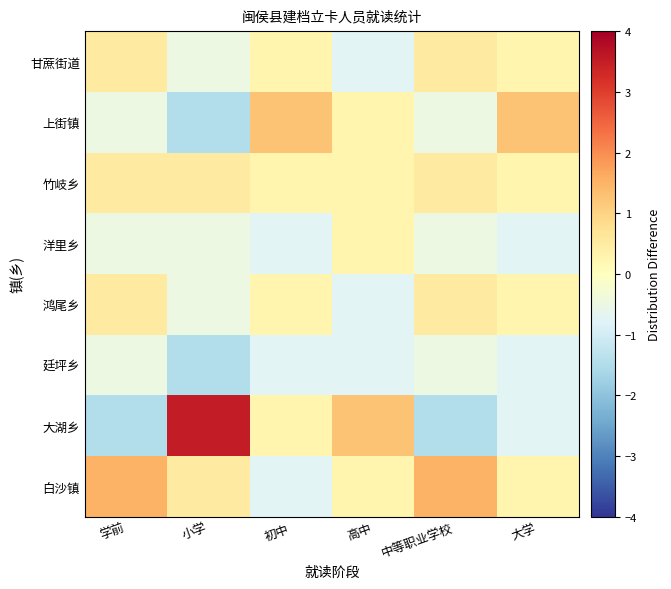

Which label corresponds to the smallest value in the chart?

学前